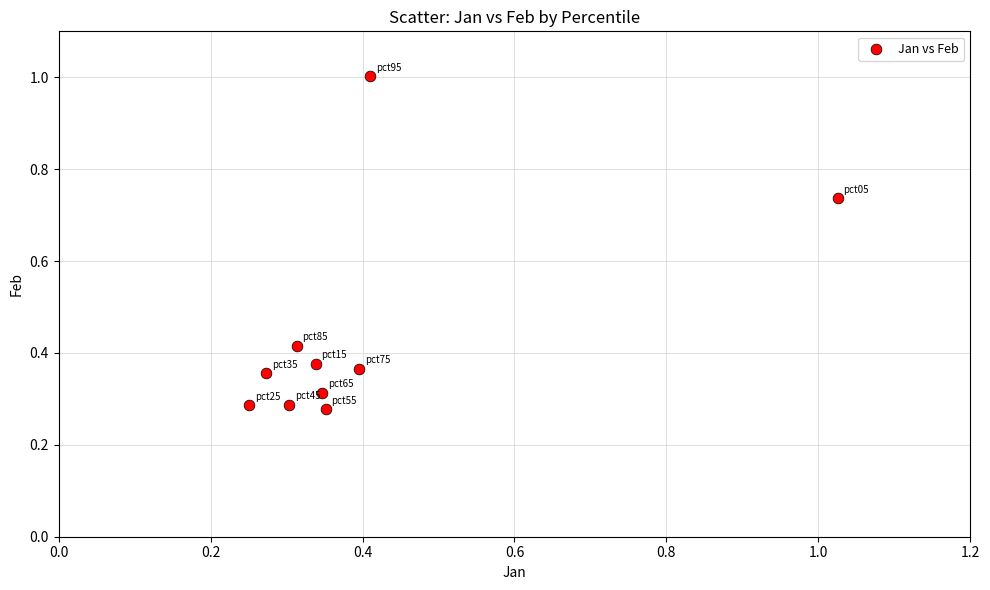

What is the range of X values (max minus min)?

0.8